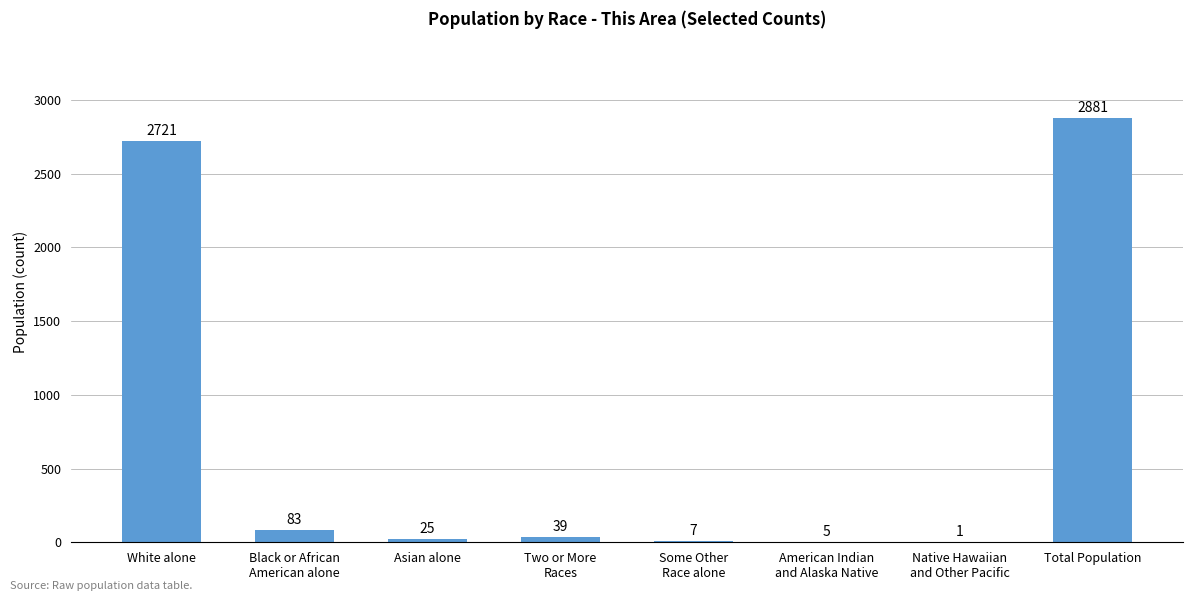

What is the maximum value shown in the chart?

2881